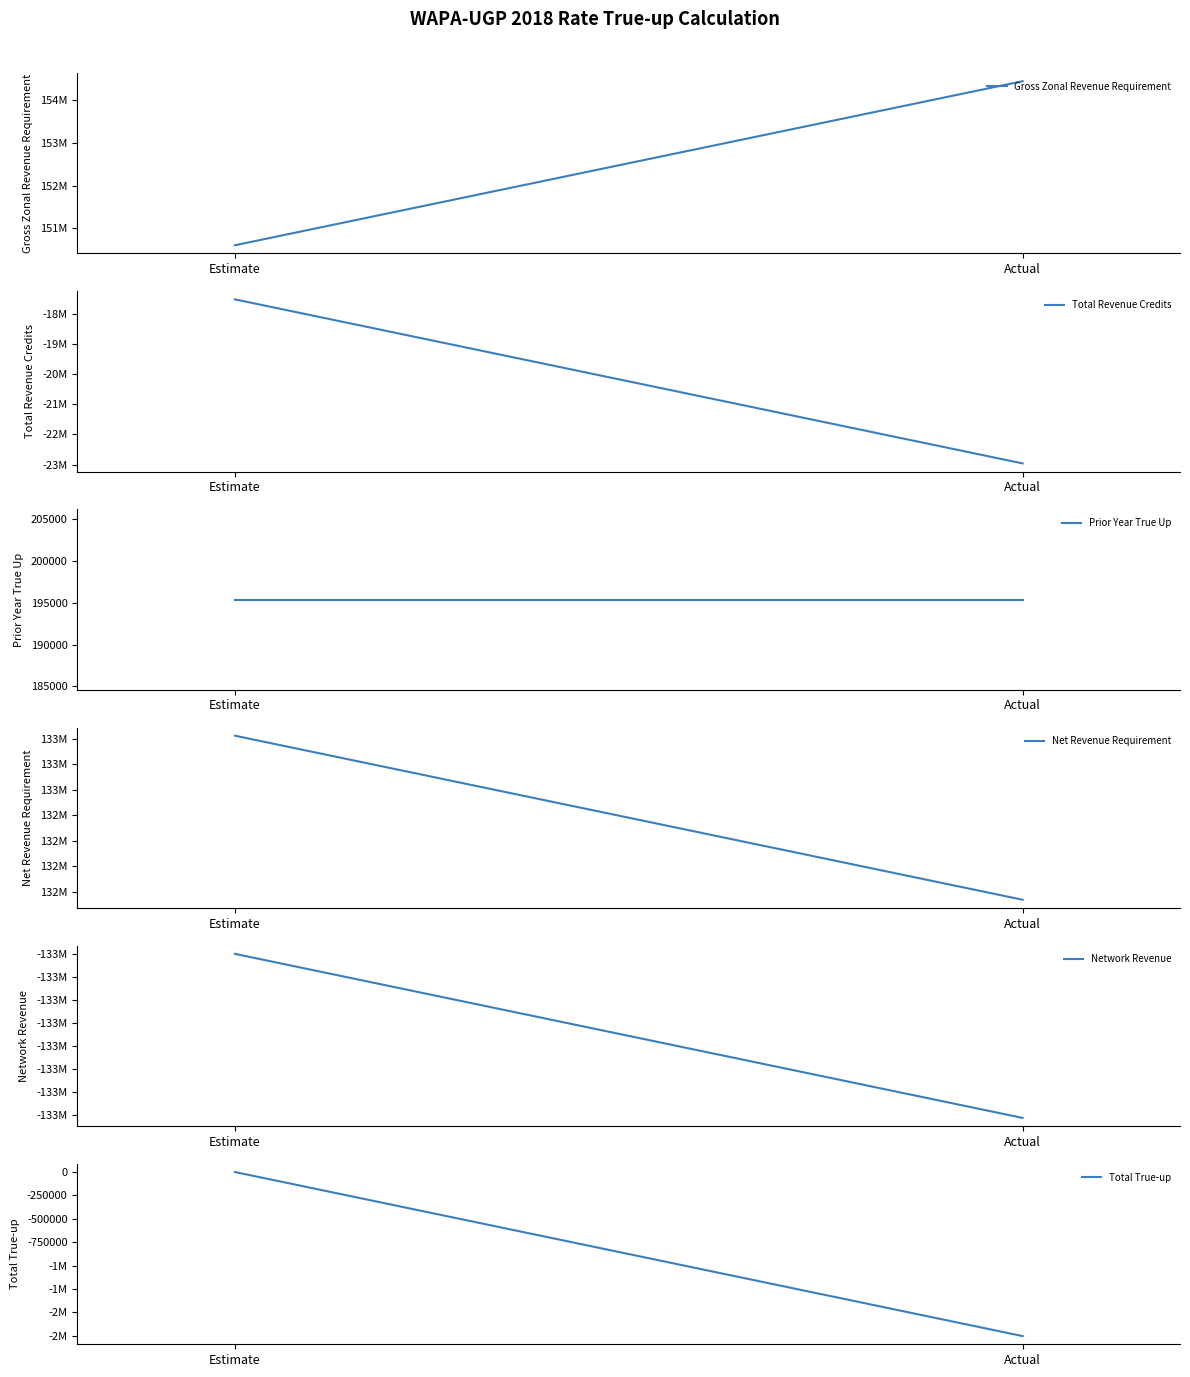

What are all the series names shown in the legend?

Gross Zonal Revenue Requirement, Total Revenue Credits, Prior Year True Up, Net Revenue Requirement, Network Revenue, Total True-up